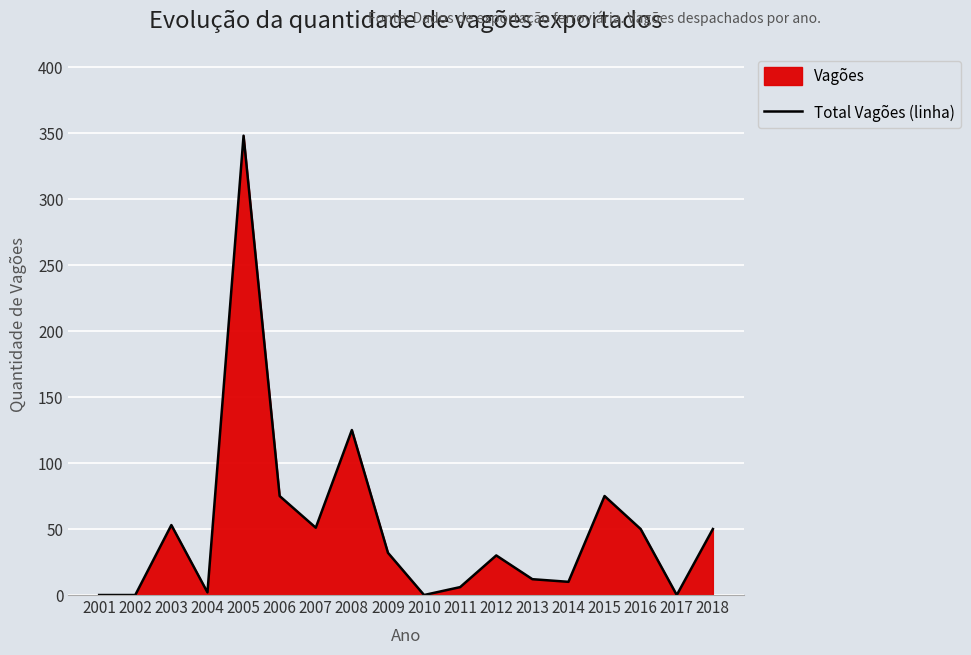

How many lines are shown in the chart?

1